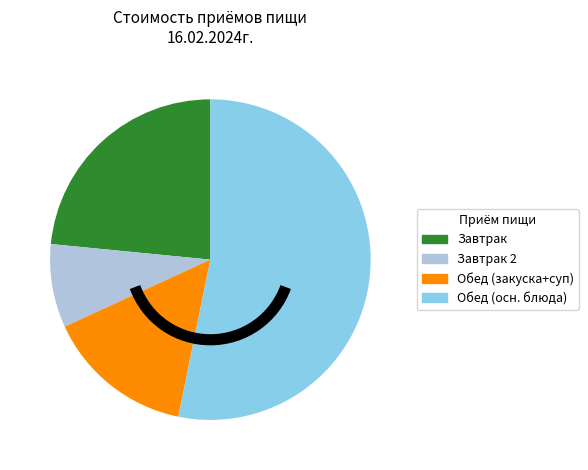

Is the sum of Обед (закуска+суп) and Завтрак 2 greater than half?

No